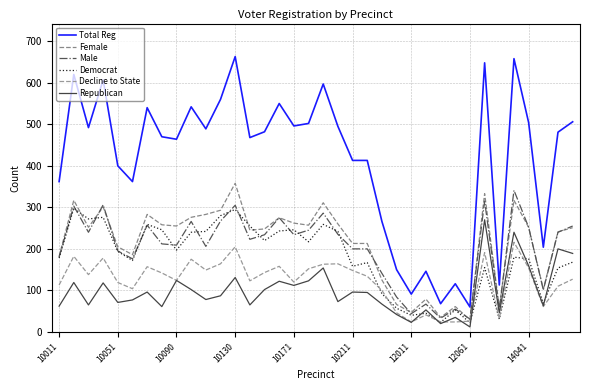

How many lines are shown in the chart?

6